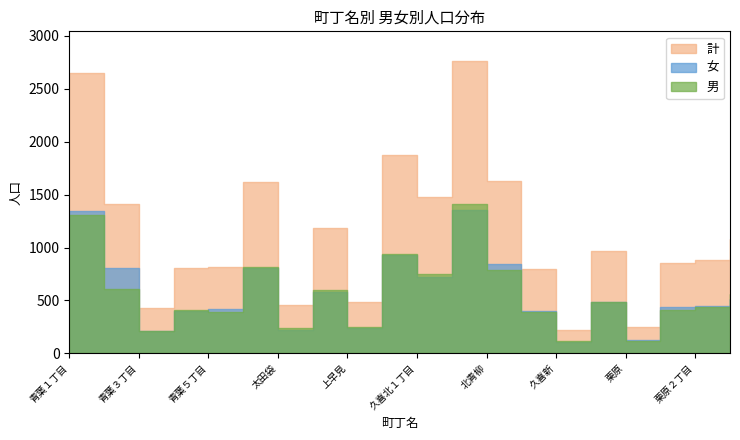

Where is 男 nearest to the value 762?

久喜北１丁目